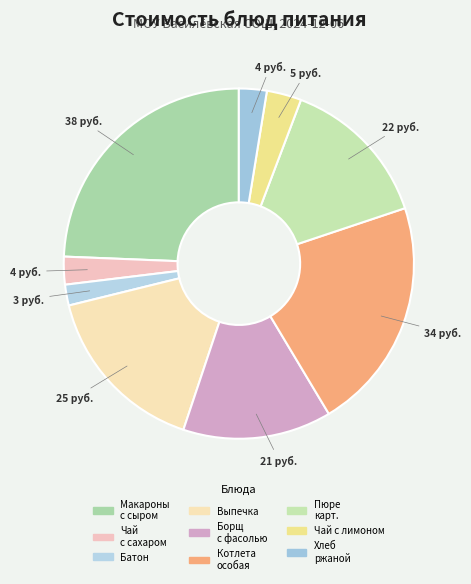

Is there a majority slice in this chart?

No